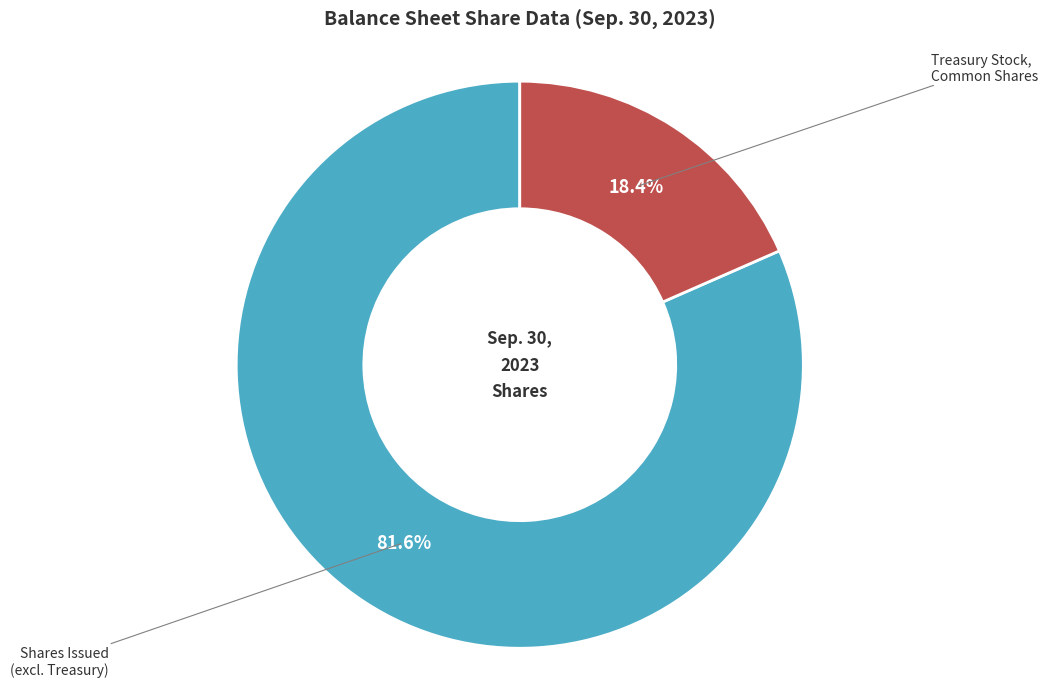

Which slice is the largest?

Shares Issued (excl. Treasury)